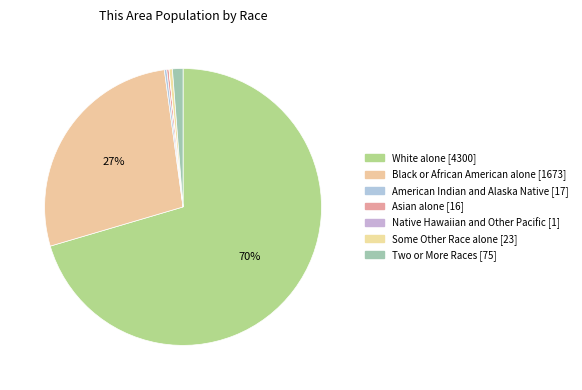

How many segments does this pie chart have?

7